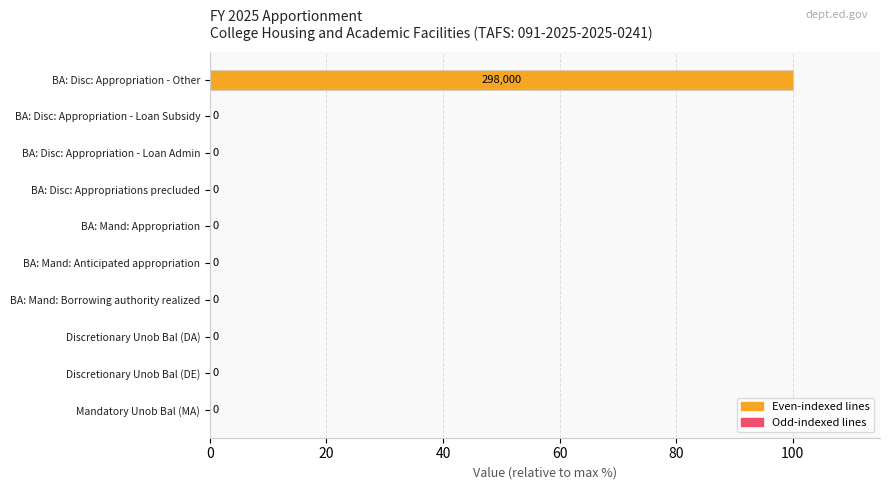

Which label corresponds to the largest value in the chart?

BA: Disc: Appropriation - Other